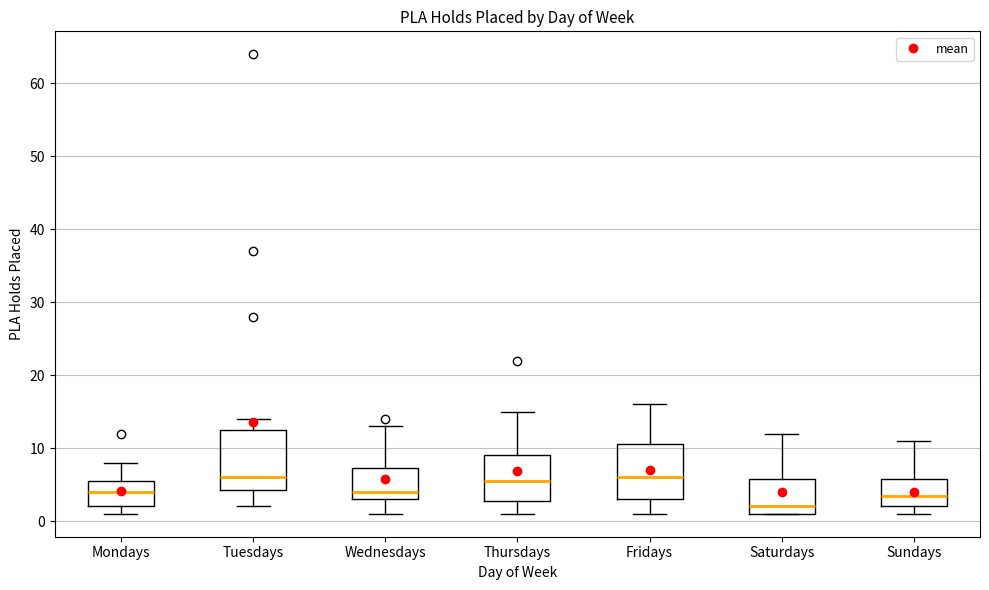

Reading left to right, transcribe this box plot: for each box, give where its median line is, the range the box spans, and where its two whiskers end, as read against the y-axis. The values are not printed on the chart, so give them approximately, as read against the axis.

Mondays: median 4, box 2 to 6, whiskers 1 to 8
Tuesdays: median 6, box 4 to 13, whiskers 2 to 14
Wednesdays: median 4, box 3 to 7, whiskers 1 to 13
Thursdays: median 6, box 3 to 9, whiskers 1 to 15
Fridays: median 6, box 3 to 11, whiskers 1 to 16
Saturdays: median 2, box 1 to 6, whiskers 1 to 12
Sundays: median 4, box 2 to 6, whiskers 1 to 11